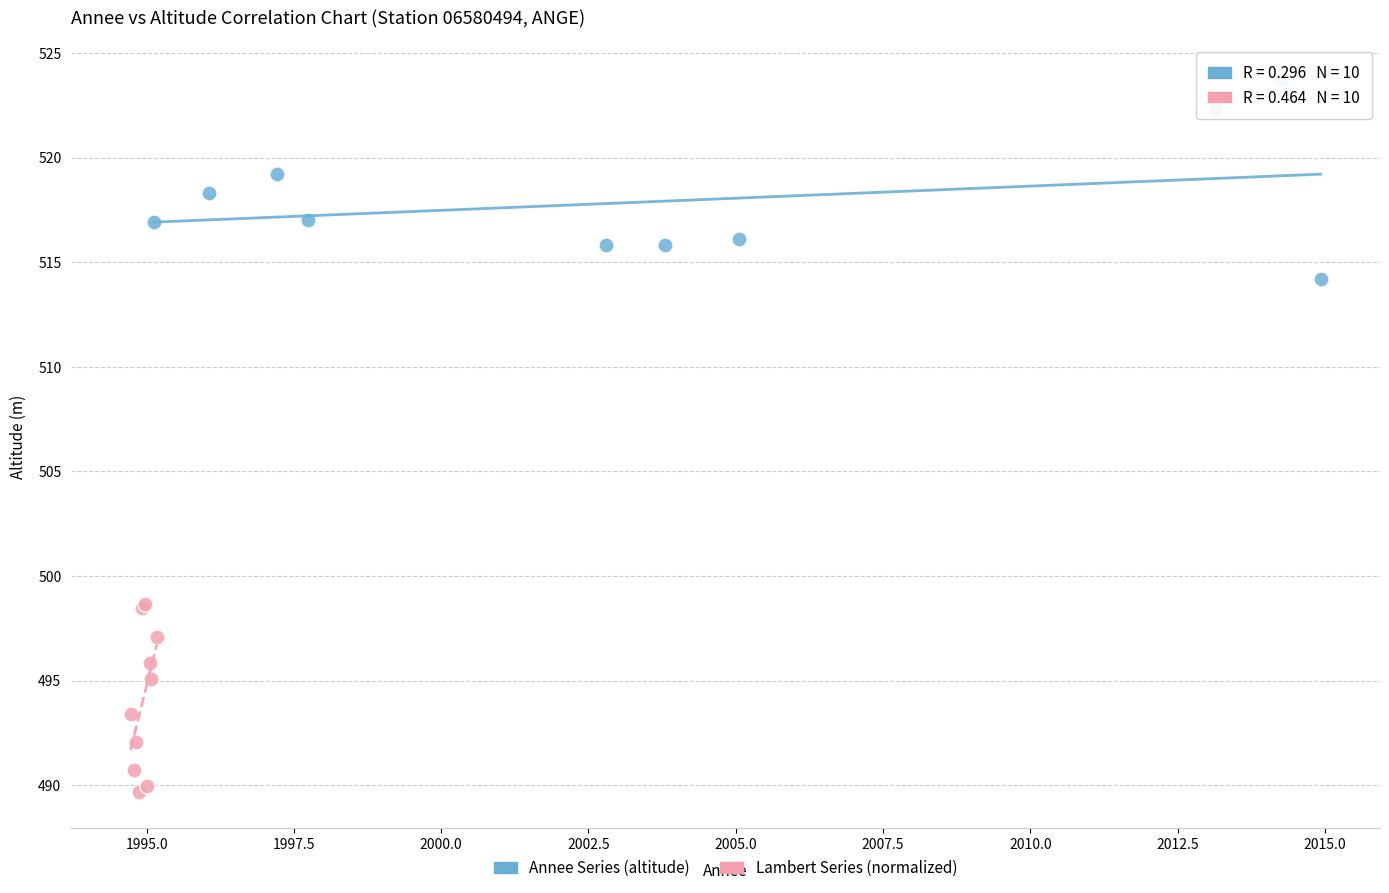

What are all the series names shown in the legend?

Annee Series (altitude), Lambert Series (normalized)